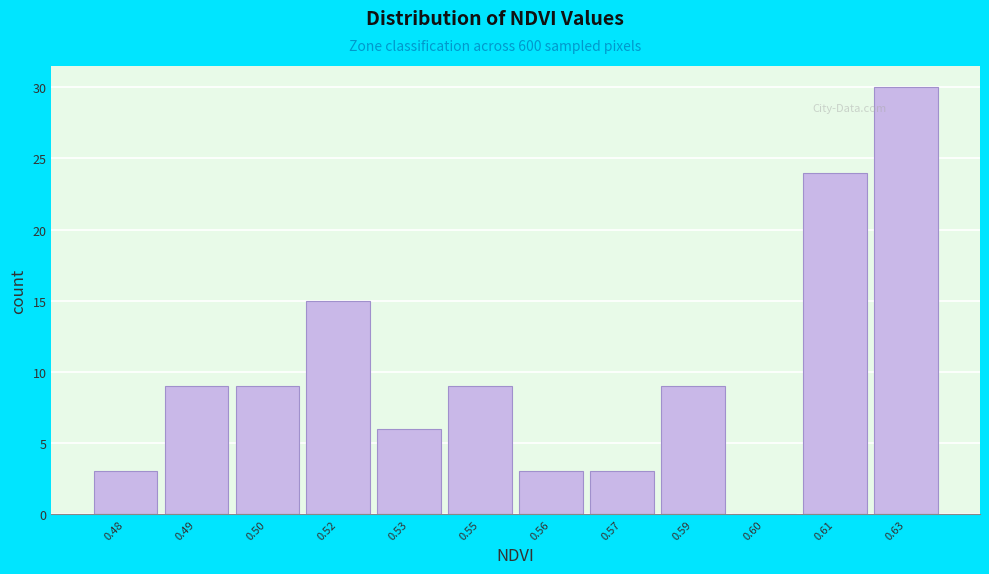

Reading left to right, extract all data points from this chart.

0.48=3	0.49=9	0.50=9	0.52=15	0.53=6	0.55=9	0.56=3	0.57=3	0.59=9	0.60=0	0.61=24	0.63=30